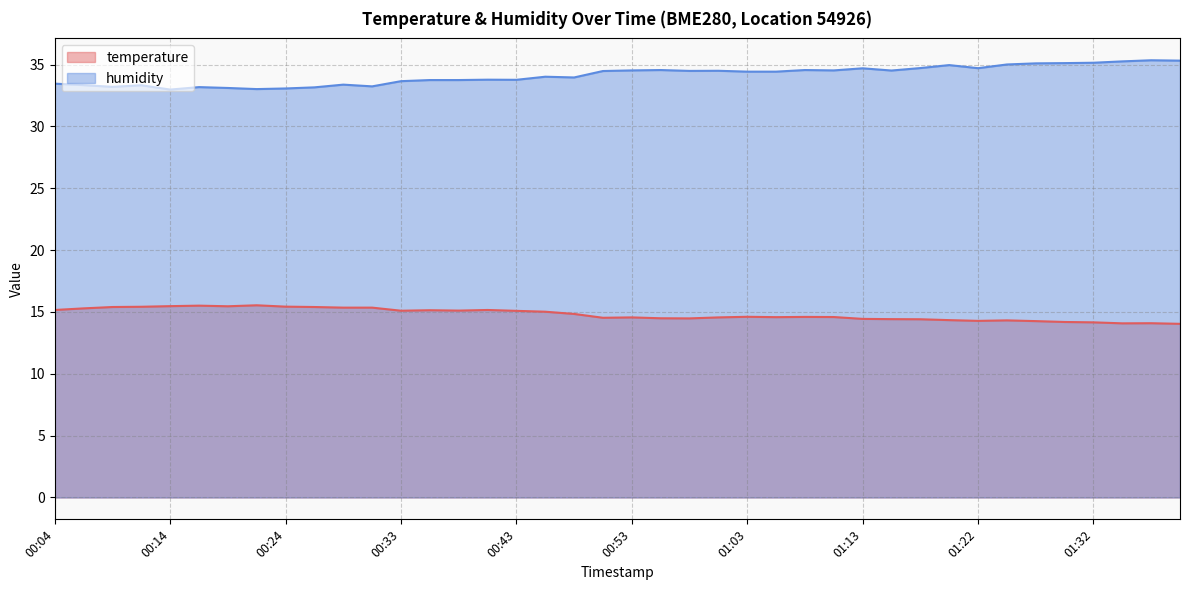

Rank the series by their maximum value, from highest to lowest.

humidity, temperature